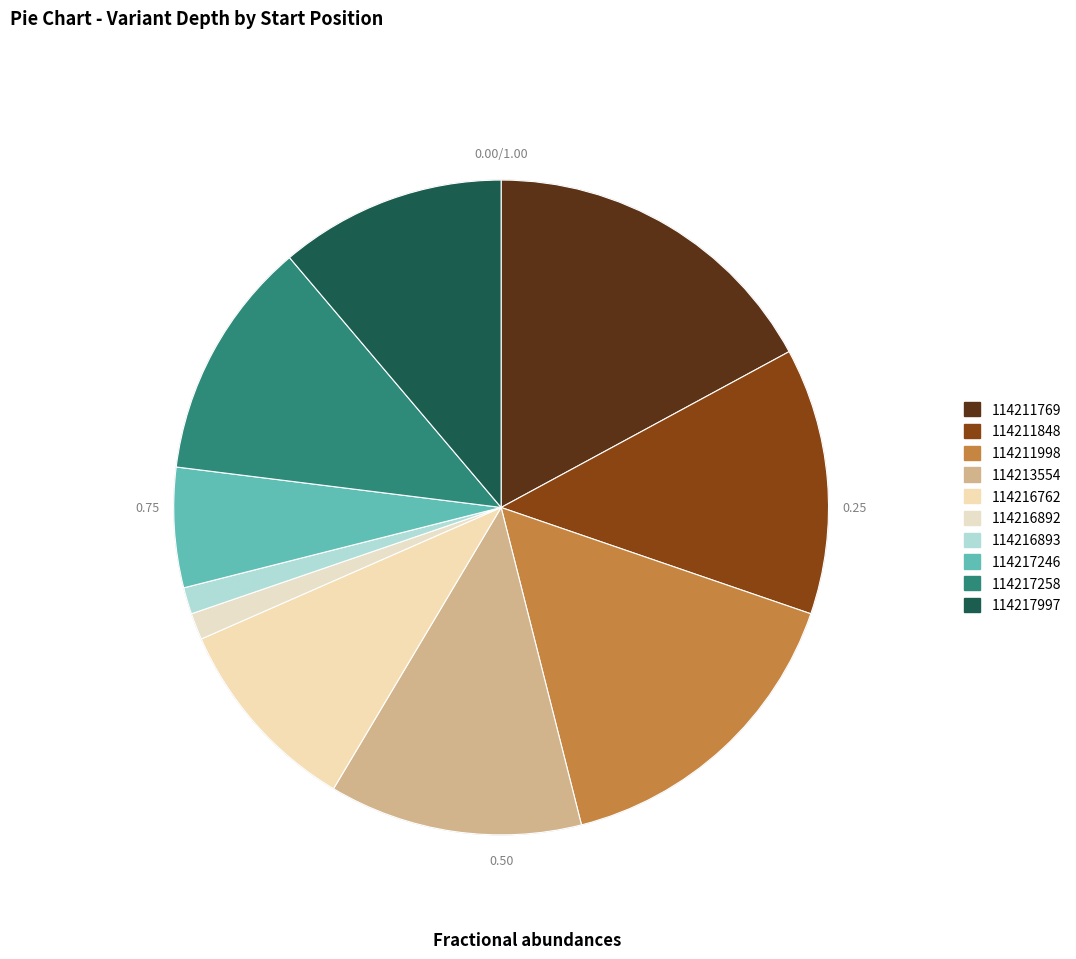

How many segments does this pie chart have?

10